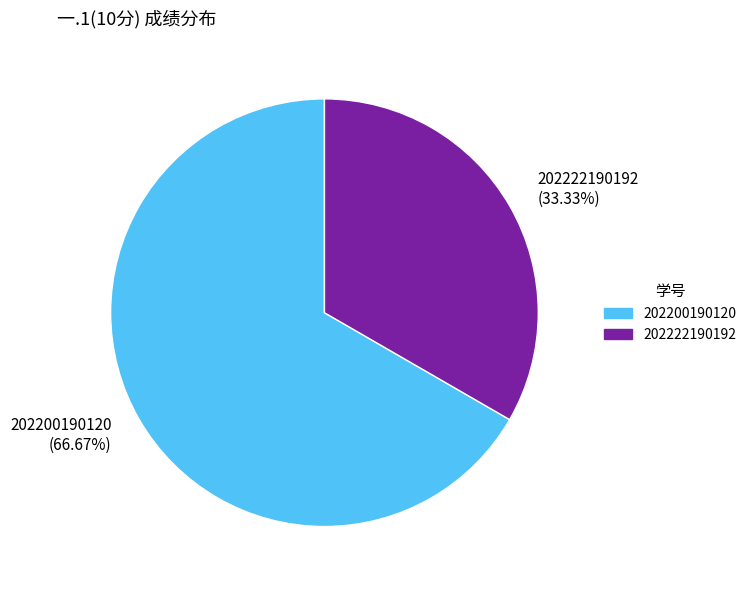

Rank the categories by value from lowest to highest.

202222190192, 202200190120